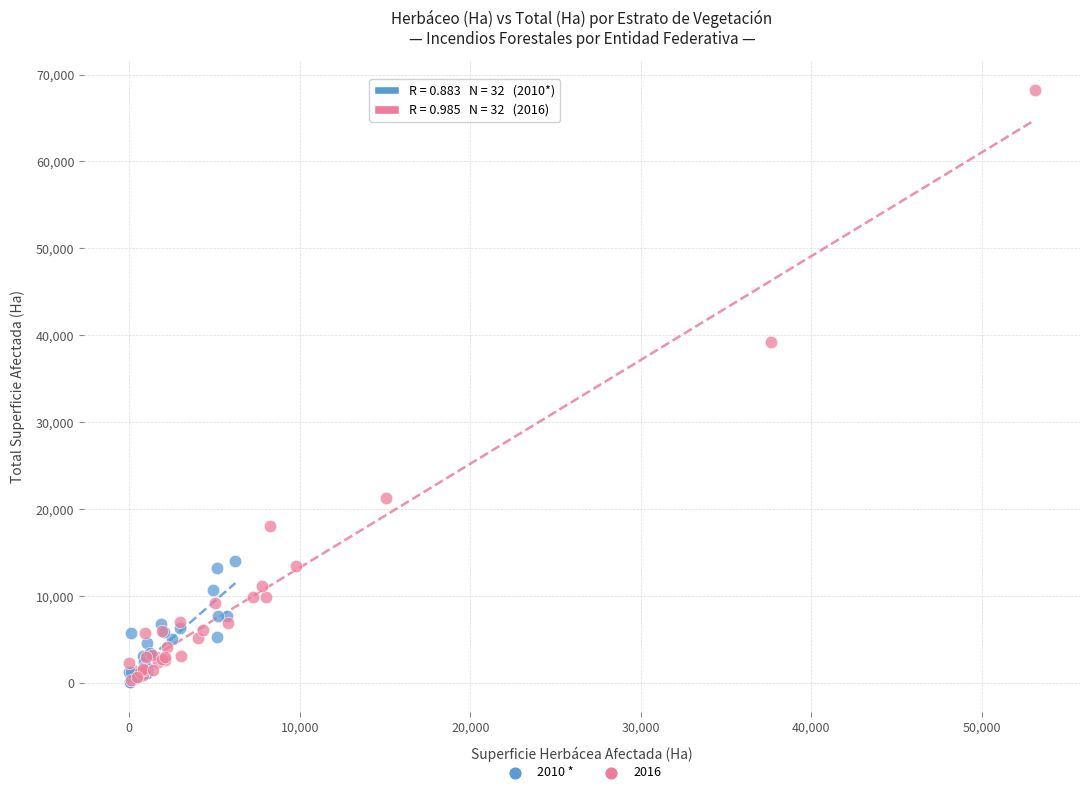

Which series contains the highest Y value?

2016